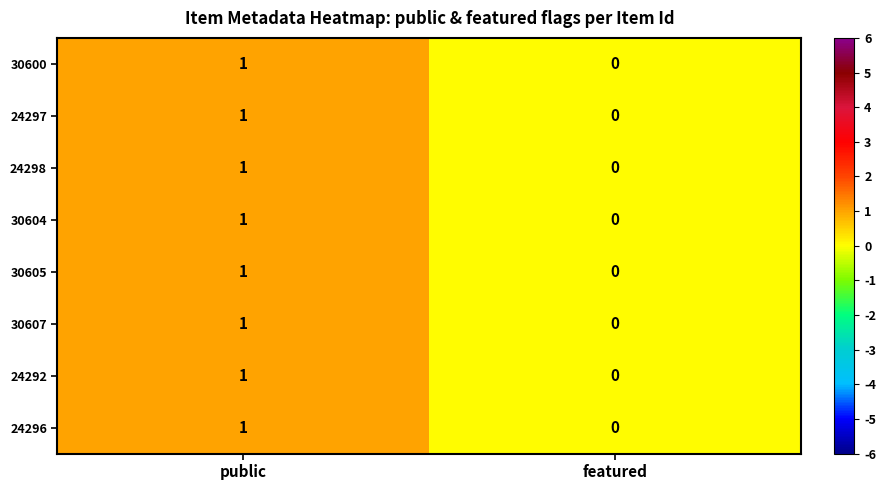

What is the total value across all series at public?

8